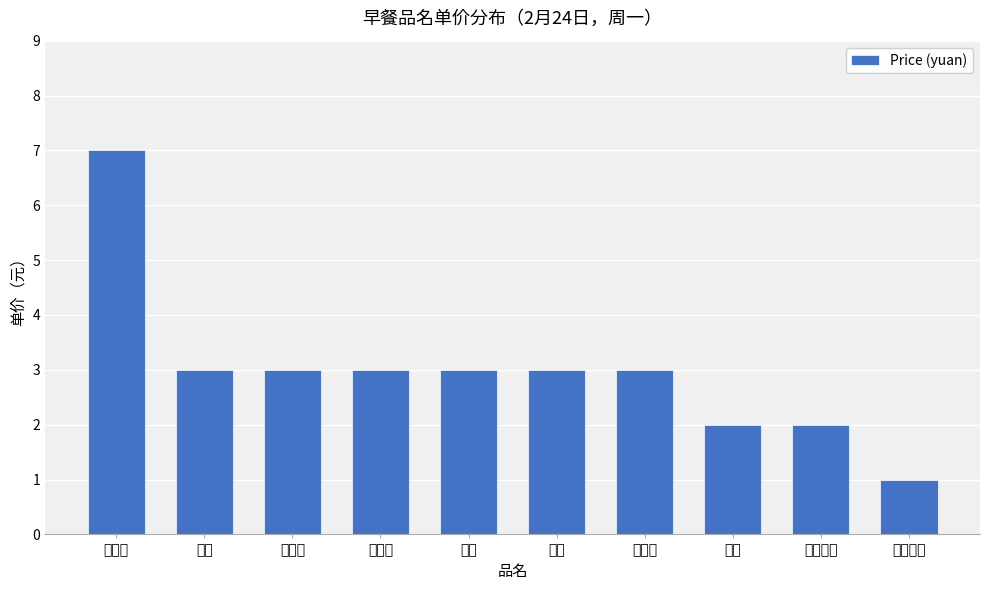

What is the greatest value displayed?

7